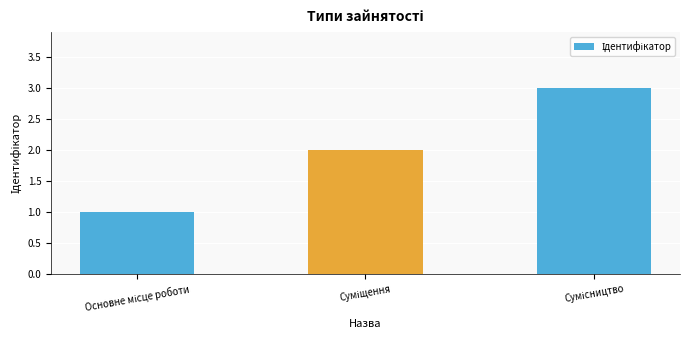

What is the value of the 2nd bar from the left?

2